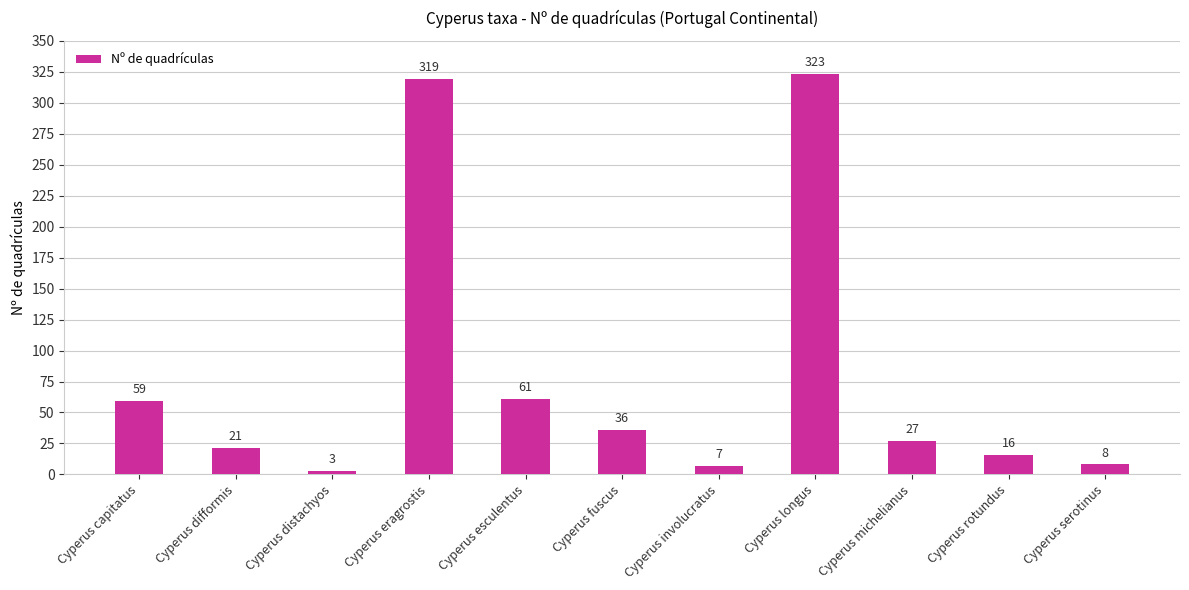

Reading left to right, what are all the values shown in this chart?

Cyperus capitatus=59	Cyperus difformis=21	Cyperus distachyos=3	Cyperus eragrostis=319	Cyperus esculentus=61	Cyperus fuscus=36	Cyperus involucratus=7	Cyperus longus=323	Cyperus michelianus=27	Cyperus rotundus=16	Cyperus serotinus=8